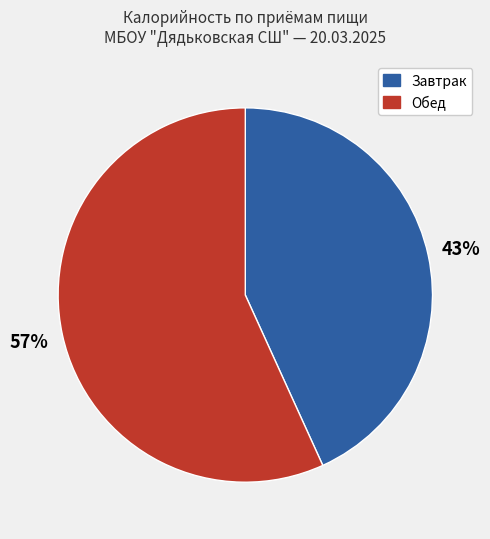

To the nearest percent, what is the average slice percentage?

50%